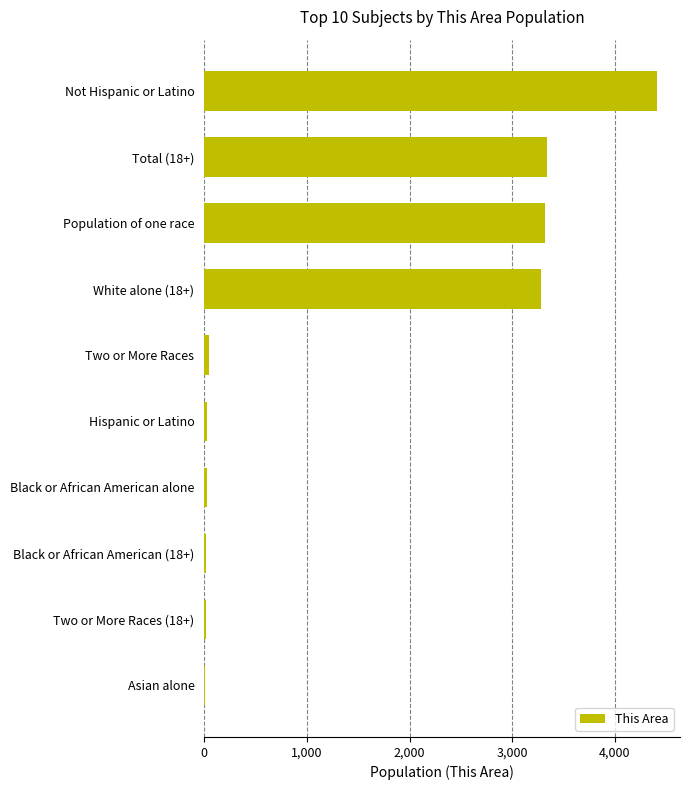

Which label corresponds to the largest value in the chart?

Not Hispanic or Latino